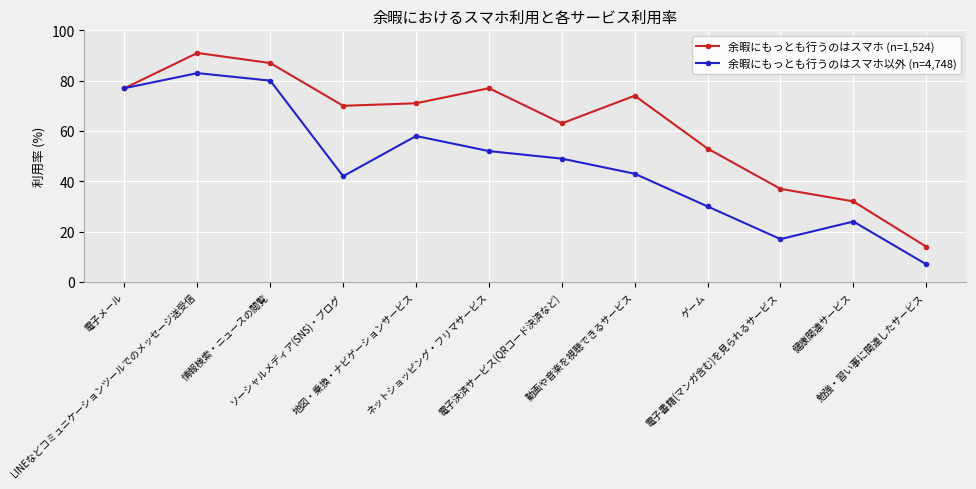

List the series in order of their overall mean, highest first.

余暇にもっとも行うのはスマホ (n=1,524), 余暇にもっとも行うのはスマホ以外 (n=4,748)